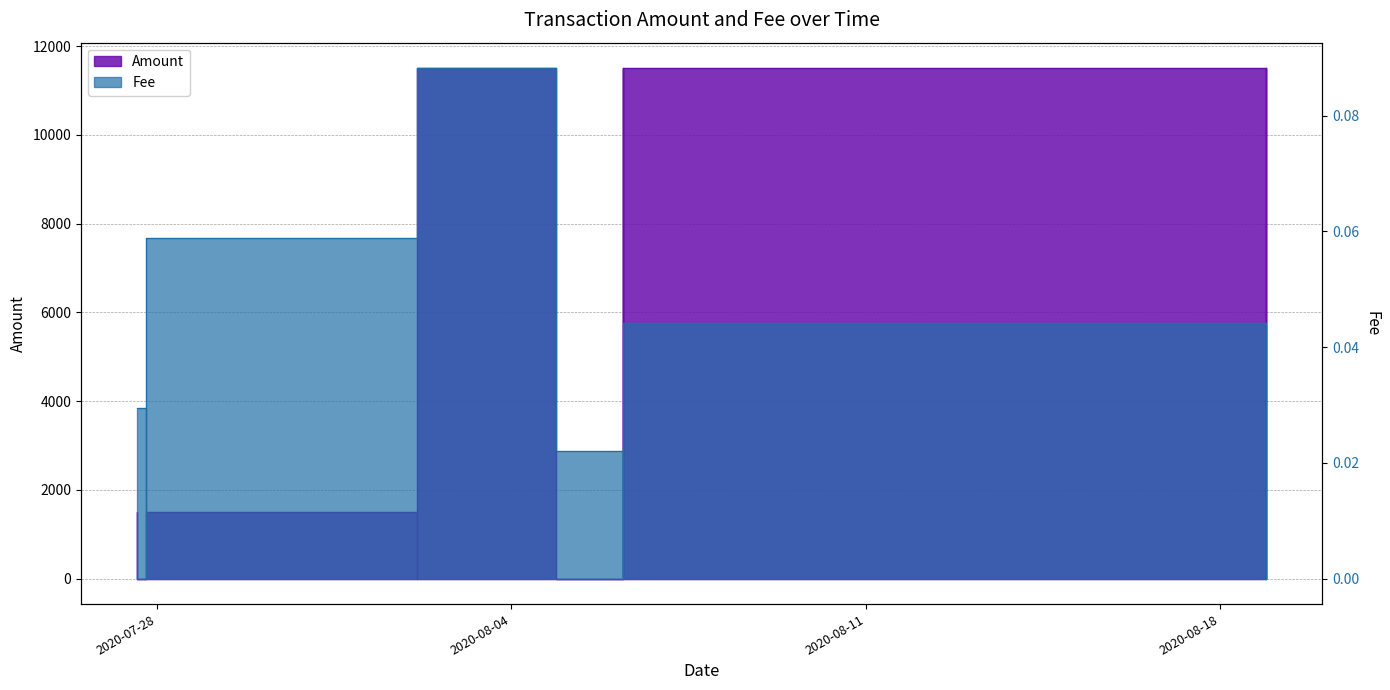

Count the number of categories in the chart.

14